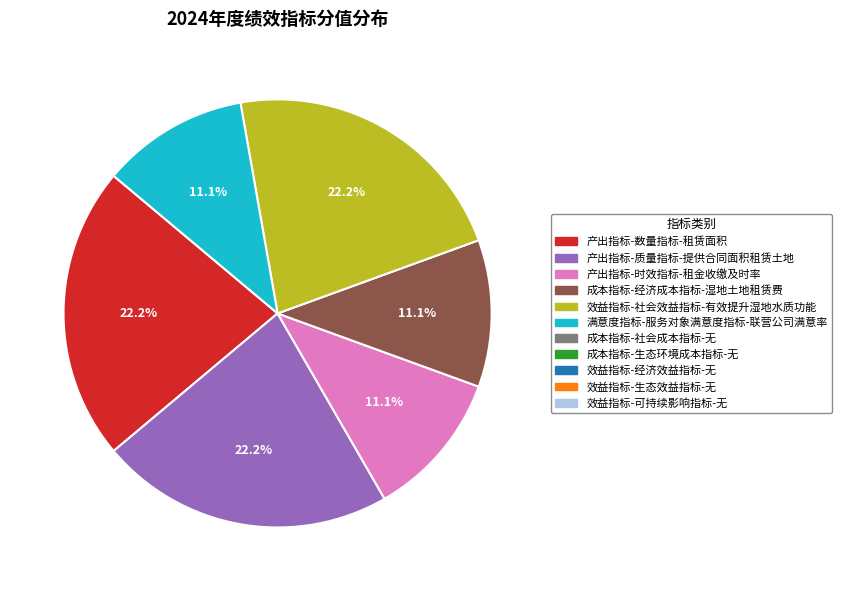

How many slices are in this pie chart?

6